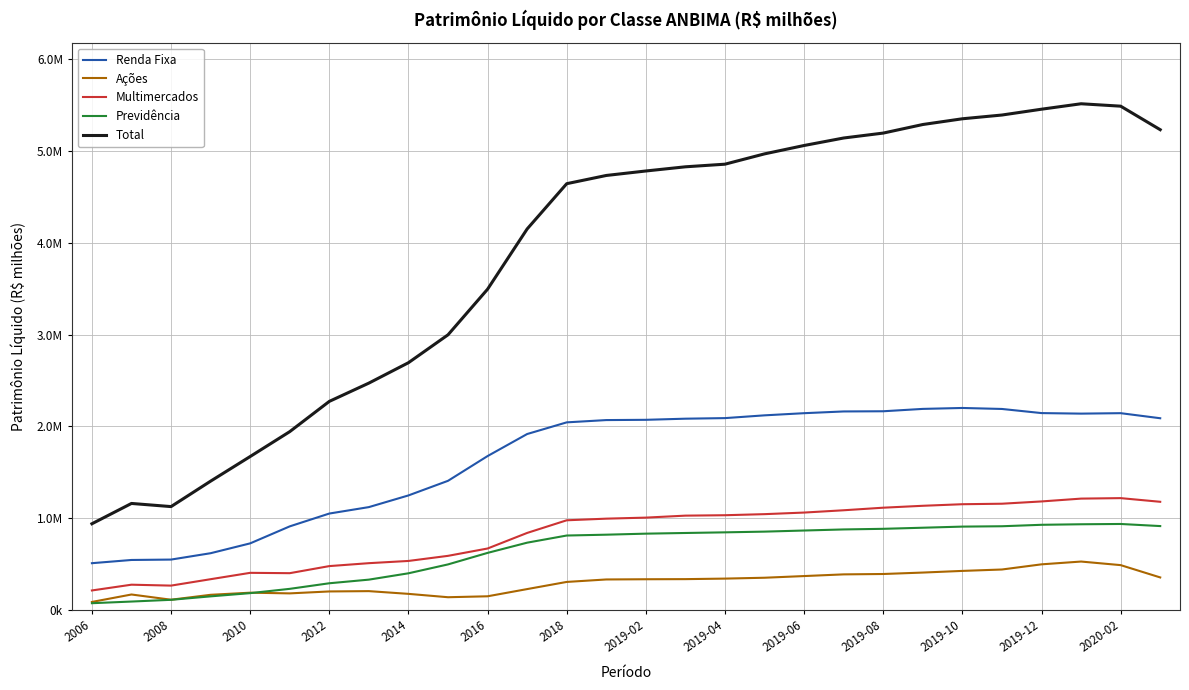

Reading left to right, extract all data points from this chart.

Renda Fixa: 510238.3	545333.9	549665.7	618938.3	726139.1	911217.9	1050899.3	1121056.2	1248175.8	1407334.4	1676796.9	1916877.1	2043941.7	2068778.7	2071624.9	2083892.0	2090167.8	2120320.7	2143786.8	2162744.4	2164763.3	2190545.5	2200650.6	2189813.5	2144905.4	2139031.4	2143953.9	2088771.0
Ações: 88211.5	169355.5	112475.7	166002.2	189058.7	181485.1	202561.0	205989.6	176254.4	139630.2	149796.0	228262.9	306189.8	333055.5	335390.3	336652.7	342422.0	351864.5	370103.9	388430.3	392575.2	408218.6	426247.7	441528.7	497767.8	528139.5	489220.7	355167.1
Multimercados: 213348.2	276059.4	266145.1	335925.5	405222.3	401462.3	478600.7	510462.7	534694.3	590238.6	670165.2	839820.4	977440.9	995267.4	1006529.7	1028152.5	1032604.5	1044306.5	1061616.3	1086604.8	1114612.6	1135393.1	1152435.4	1157911.8	1182728.6	1213512.4	1218813.4	1178907.8
Previdência: 74534.6	92558.6	111413.2	149020.4	184105.1	230874.7	291658.4	331161.2	400146.6	497007.9	622454.0	733730.7	811543.4	820688.5	831908.2	839207.5	846194.7	854014.9	866066.9	877819.3	884555.0	896547.4	908638.5	912573.6	928371.8	934128.9	937303.0	914491.1
Total: 939626.2	1160831.5	1126616.9	1403649.9	1671906.8	1942837.7	2272338.4	2471474.0	2693573.8	2997295.8	3494219.8	4149997.2	4643071.8	4732602.4	4781345.9	4826915.1	4855413.0	4967806.5	5059001.1	5140625.6	5194186.2	5287497.8	5349962.4	5390778.2	5454194.1	5513425.4	5487204.9	5230970.9